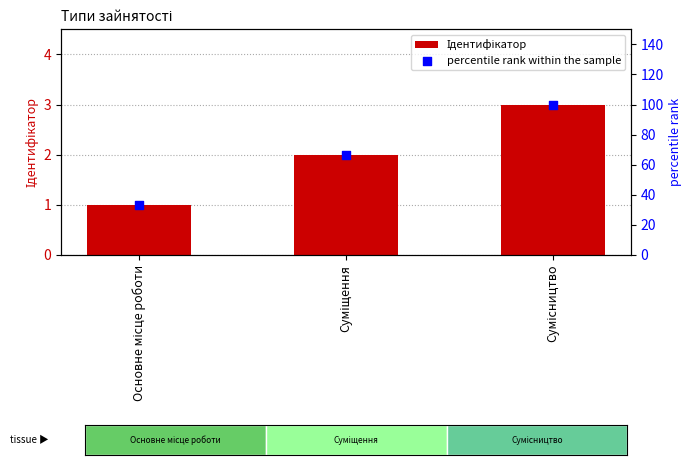

Which series reaches the minimum Y coordinate?

Ідентифікатор